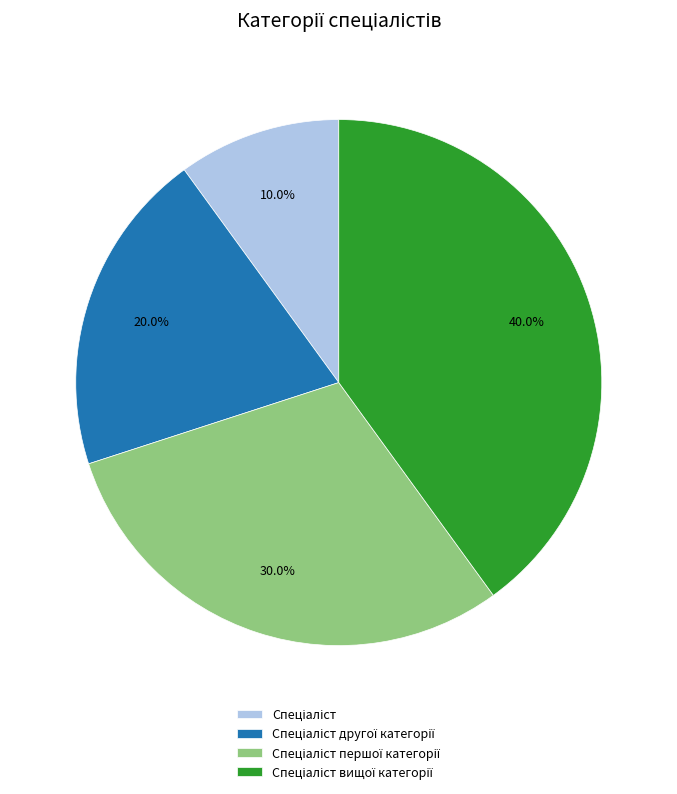

Does any single category account for the majority?

No